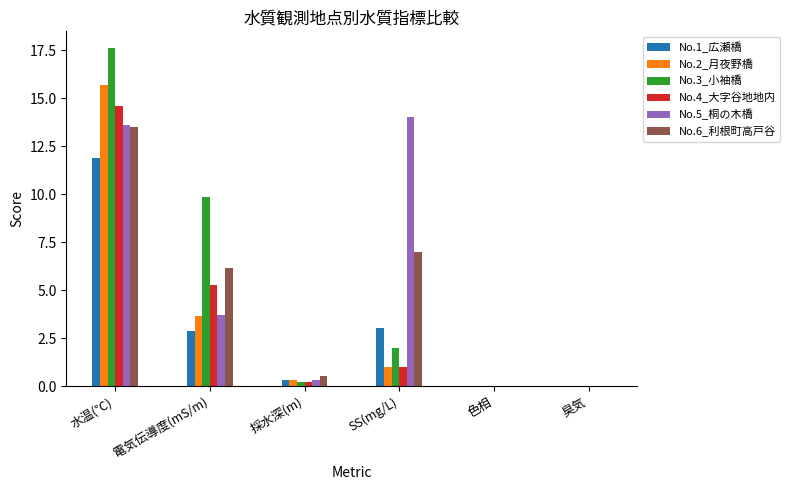

At which label does No.4_大字谷地地内 reach its peak?

水温(℃)